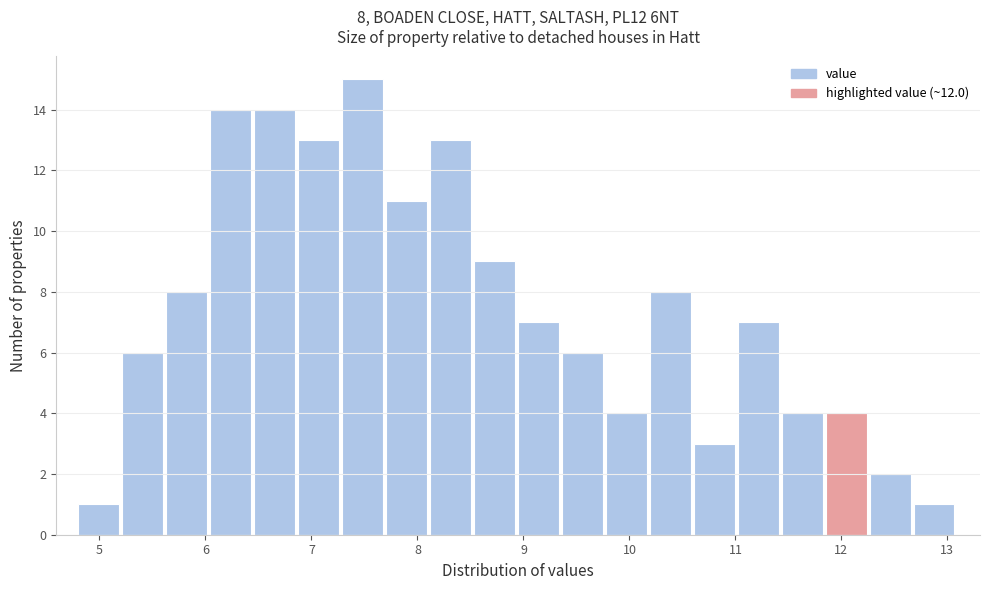

Which range on the x-axis has the tallest bar?

7.3 to 7.7